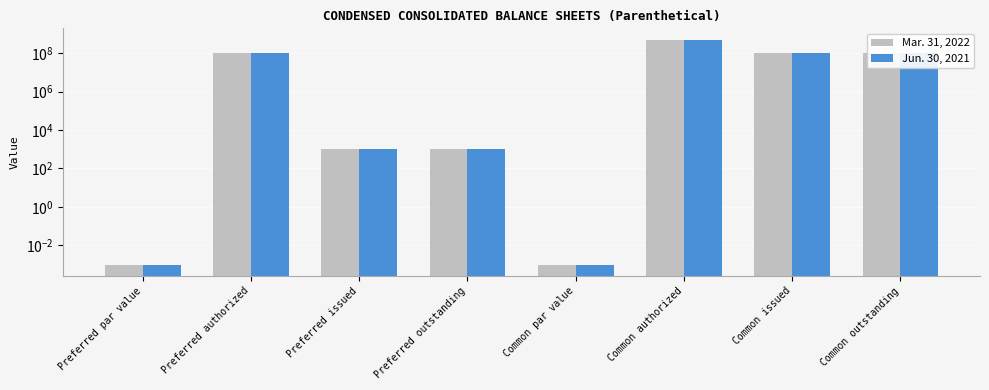

What is the sum of all Jun. 30, 2021 values?

802242000.0